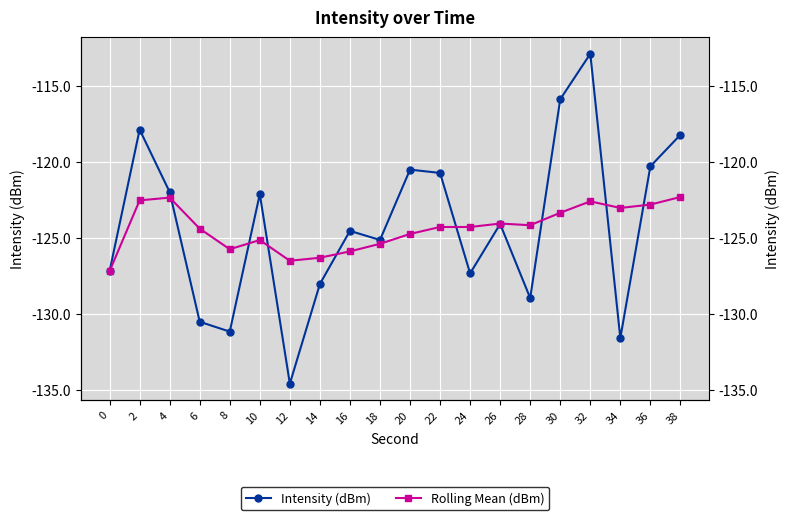

How many values in the Rolling Mean (dBm) series are below -124?

13